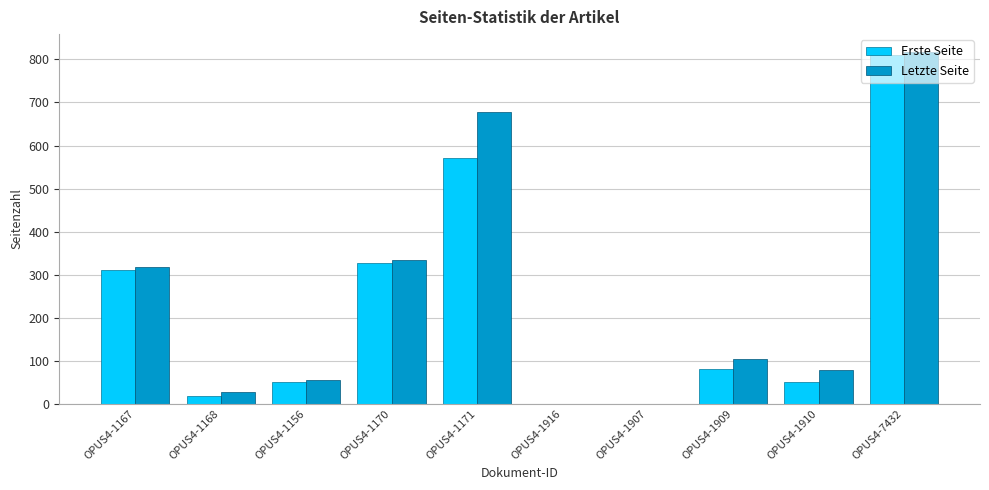

Which label corresponds to the largest value in the chart?

OPUS4-7432